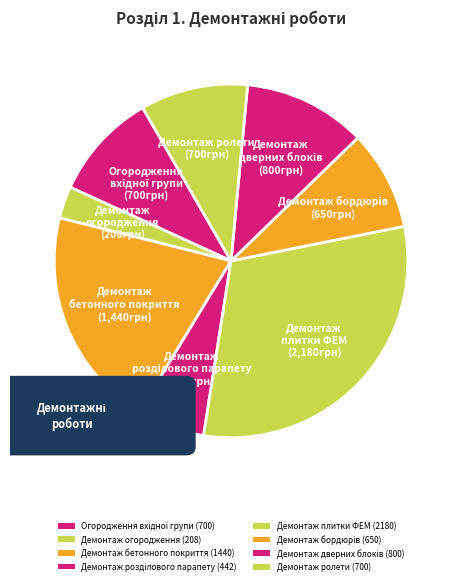

Rank the categories by value from lowest to highest.

Демонтаж огородження, Демонтаж розділового парапету, Демонтаж бордюрів, Огородження вхідної групи, Демонтаж ролети, Демонтаж дверних блоків, Демонтаж бетонного покриття, Демонтаж плитки ФЕМ